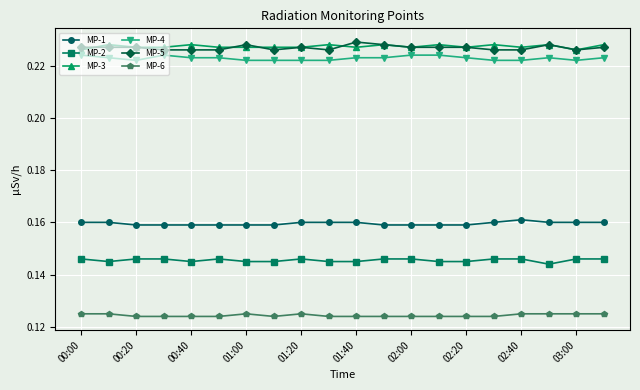

Count the MP-3 values in the range 0 to 1.

20